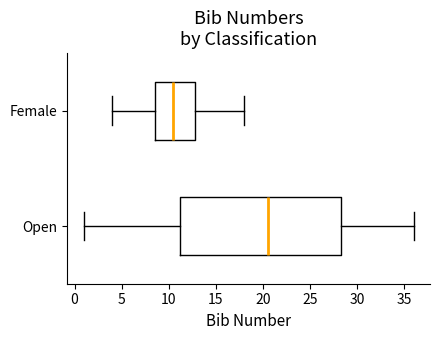

Reading bottom to top, read every box against the x-axis: the position of its median line, the range the box covers, and the ends of its whiskers. The values are not printed on the chart, so give them approximately, as read against the axis.

Open: median 20.5, box 11.5 to 28.5, whiskers 1.0 to 36.0
Female: median 10.5, box 8.5 to 13.0, whiskers 4.0 to 18.0